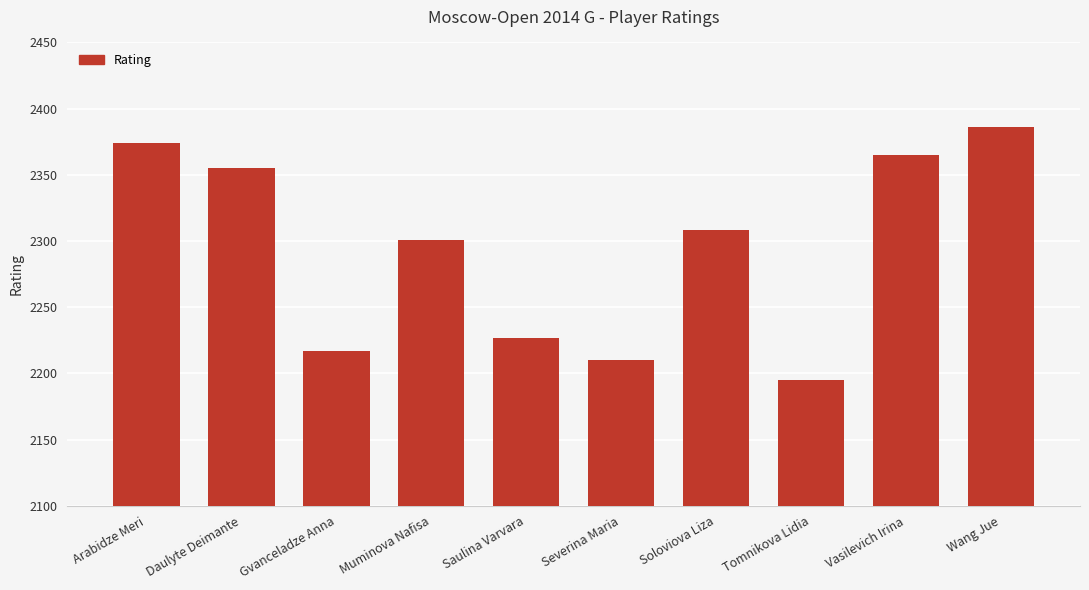

What is the difference between the values at Daulyte Deimante and Saulina Varvara?

128